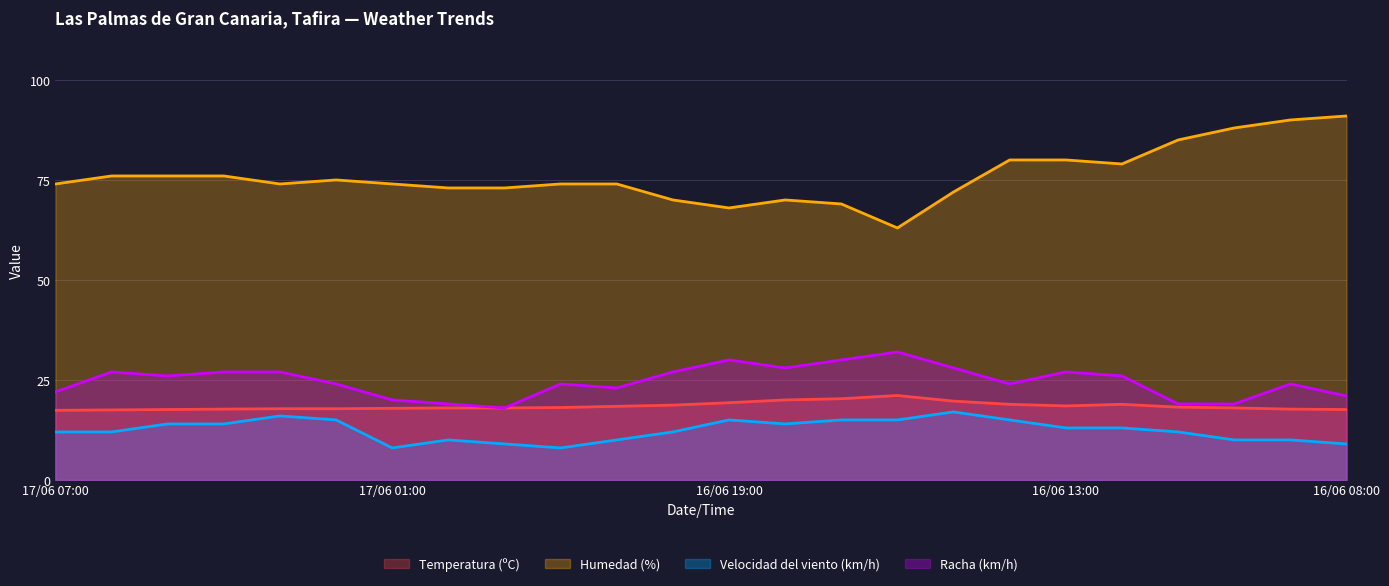

Reading left to right, transcribe all the data shown in this chart.

Temperatura (ºC): 17.4	17.5	17.6	17.7	17.8	17.8	17.9	18.0	18.0	18.1	18.4	18.7	19.3	20.0	20.3	21.1	19.7	18.9	18.5	18.9	18.2	18.0	17.7	17.6
Humedad (%): 74.0	76.0	76.0	76.0	74.0	75.0	74.0	73.0	73.0	74.0	74.0	70.0	68.0	70.0	69.0	63.0	72.0	80.0	80.0	79.0	85.0	88.0	90.0	91.0
Velocidad del viento (km/h): 12.0	12.0	14.0	14.0	16.0	15.0	8.0	10.0	9.0	8.0	10.0	12.0	15.0	14.0	15.0	15.0	17.0	15.0	13.0	13.0	12.0	10.0	10.0	9.0
Racha (km/h): 22.0	27.0	26.0	27.0	27.0	24.0	20.0	19.0	18.0	24.0	23.0	27.0	30.0	28.0	30.0	32.0	28.0	24.0	27.0	26.0	19.0	19.0	24.0	21.0